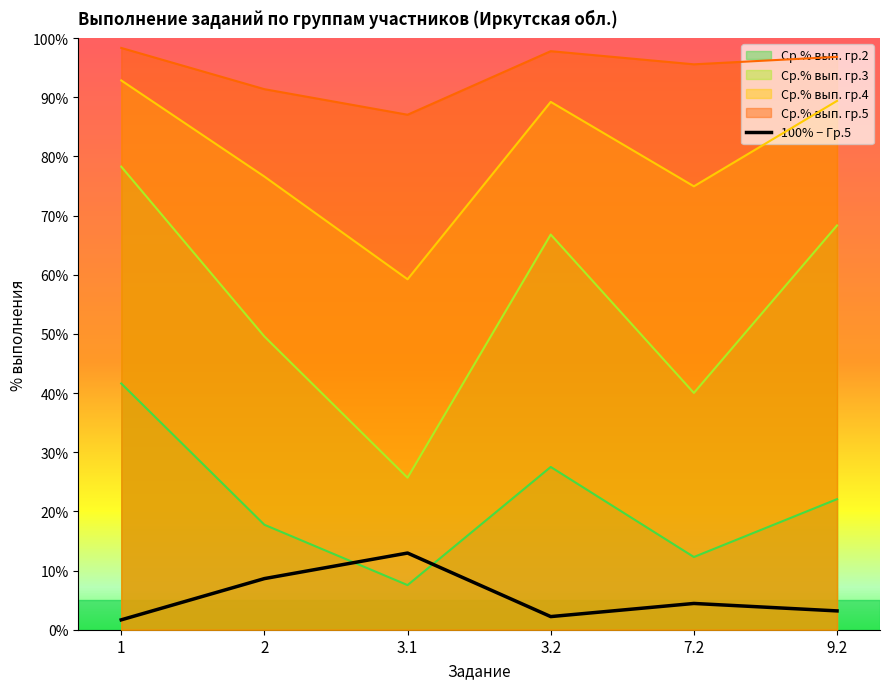

What is the difference between the highest and lowest values at 3.2?

95.6